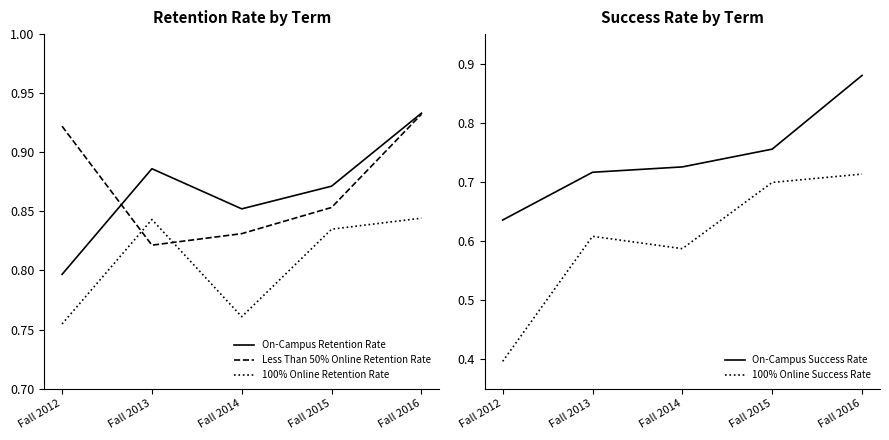

True or false: On-Campus Success Rate has more than 2 interior local peaks.

False